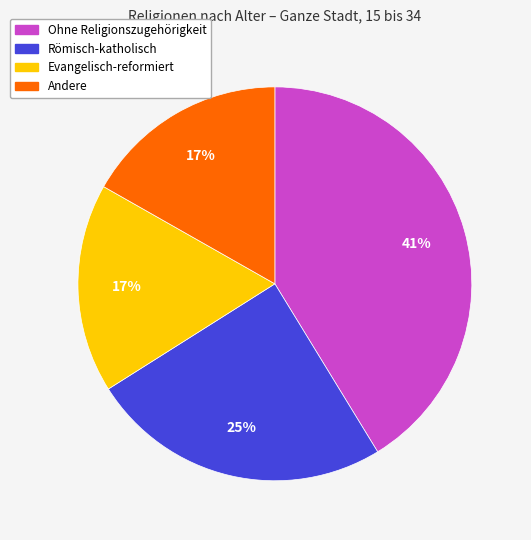

Is Andere the majority of the pie?

No